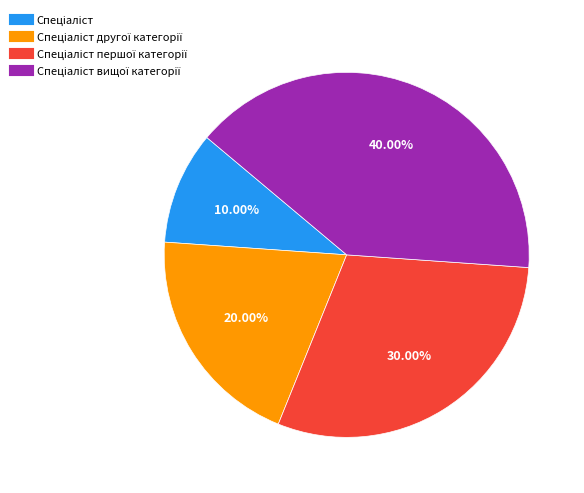

Is there any slice that represents more than half of the pie?

No